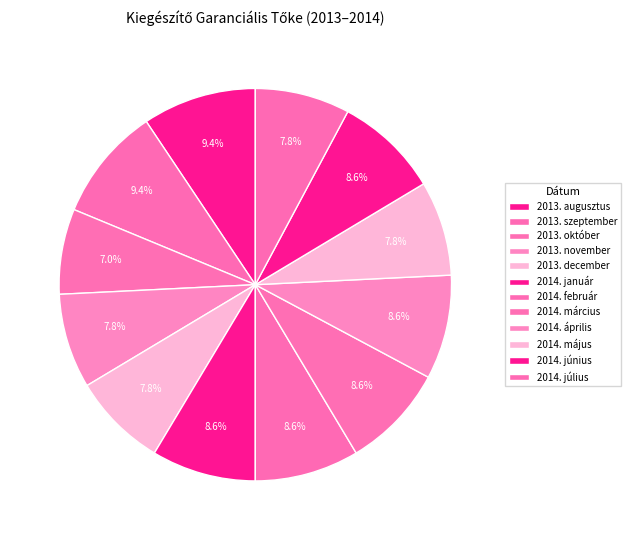

How many slices are in this pie chart?

12